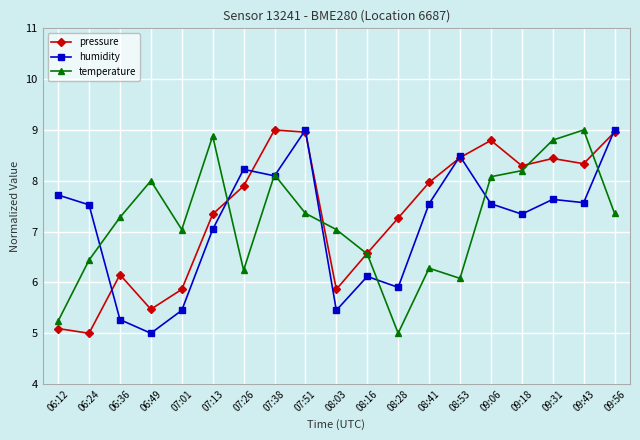

Where do temperature and pressure first cross each other?

07:13 and 07:26